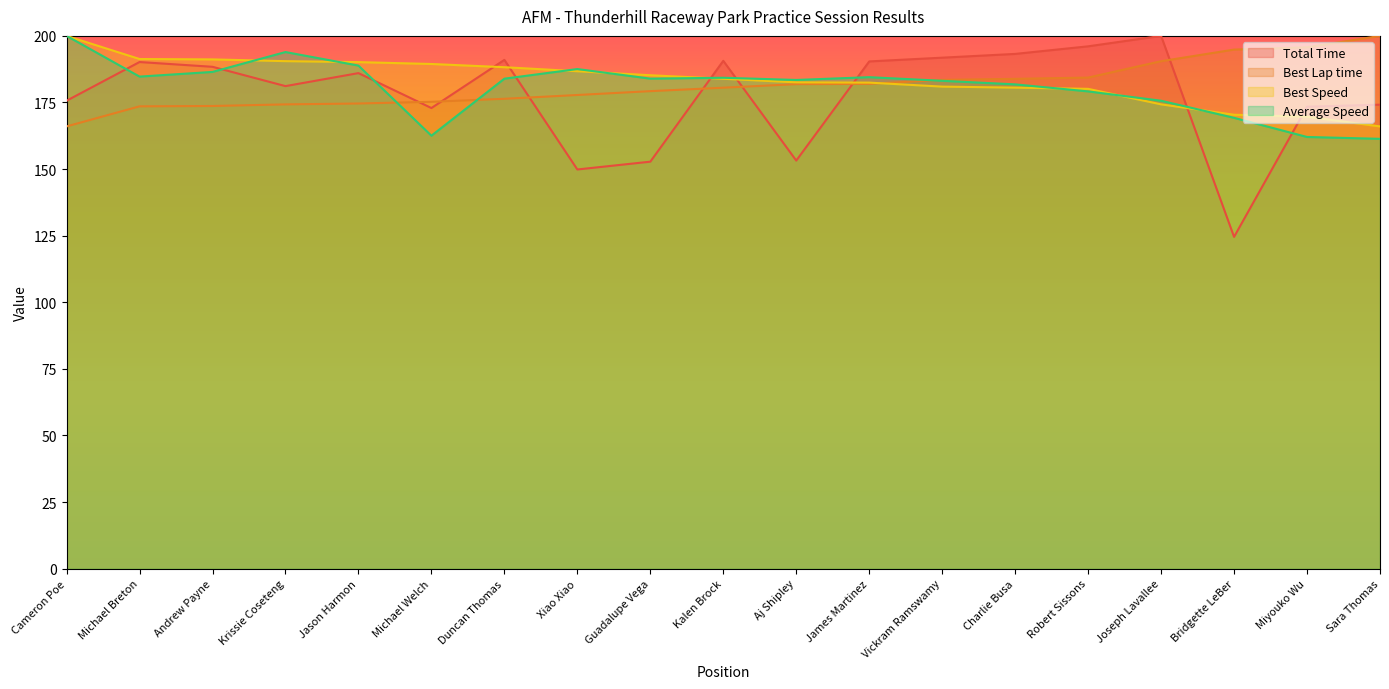

What position from the right is Miyouko Wu?

2